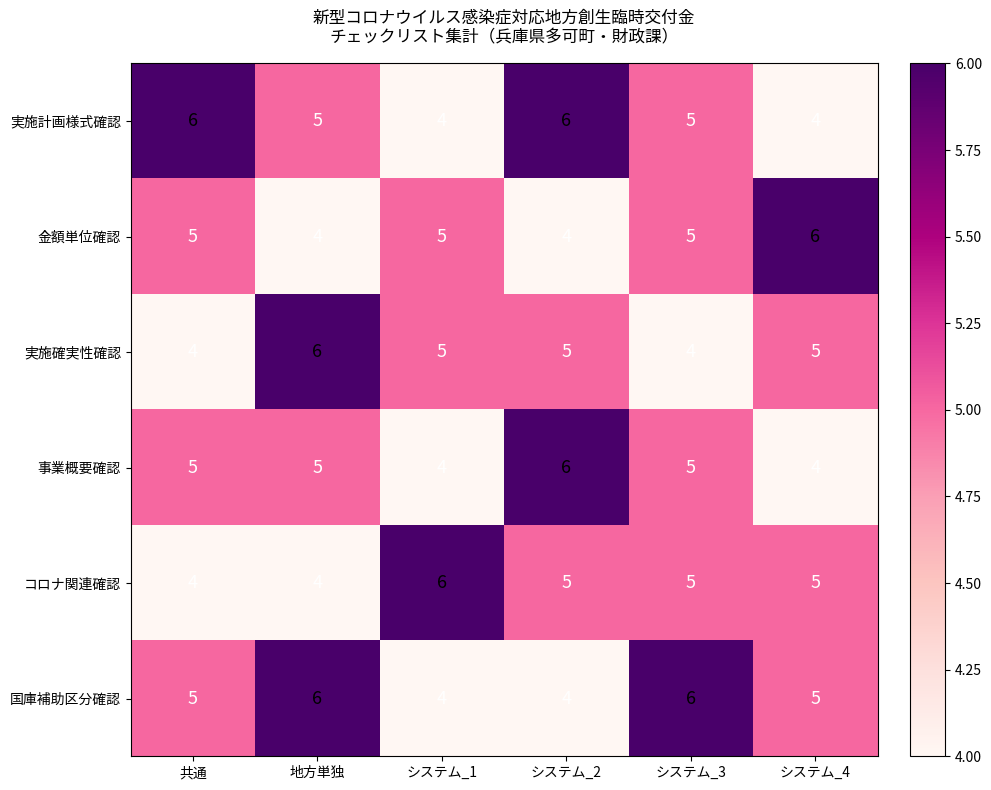

What is the sum of the コロナ関連確認 values at 地方単独 and 共通?

8